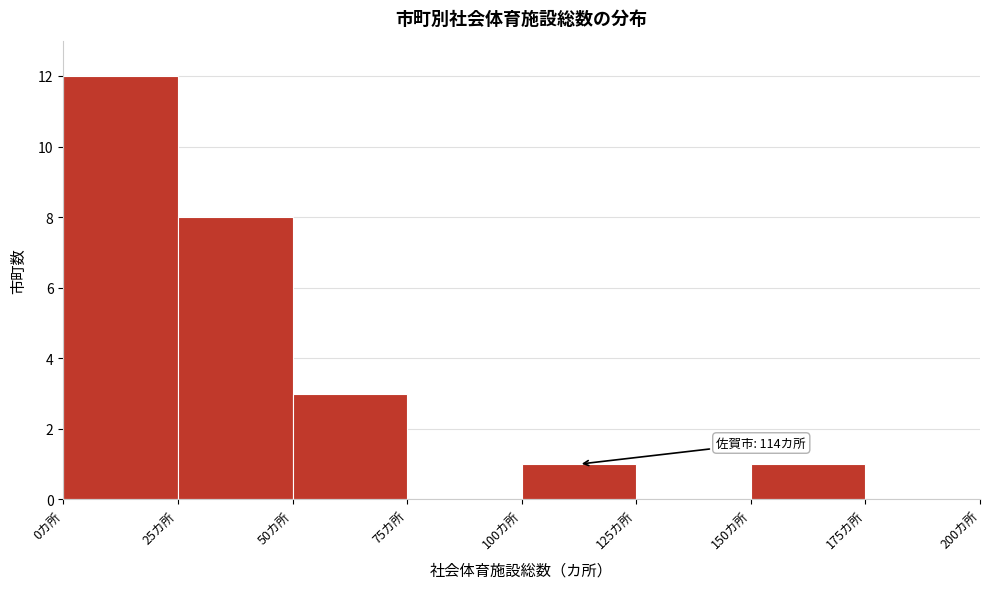

Over which range of the x-axis is the bar tallest?

0 to 25